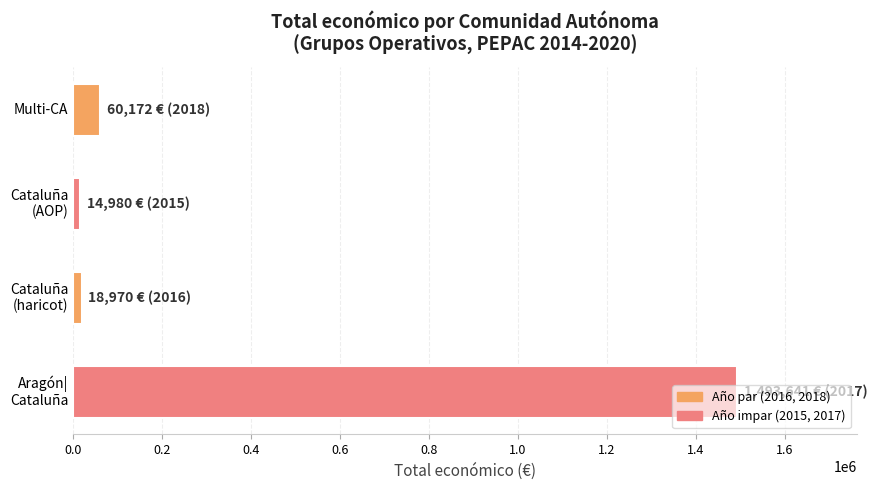

What is the sum of all values?

1587763